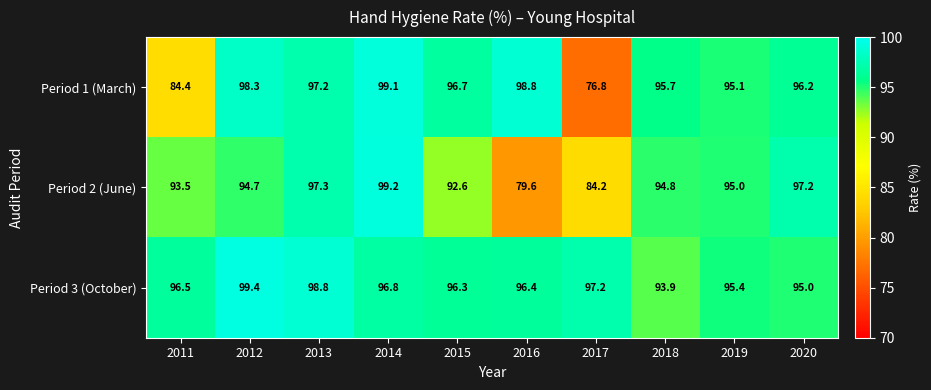

List the series in order of their overall mean, highest first.

Period 3 (October), Period 1 (March), Period 2 (June)